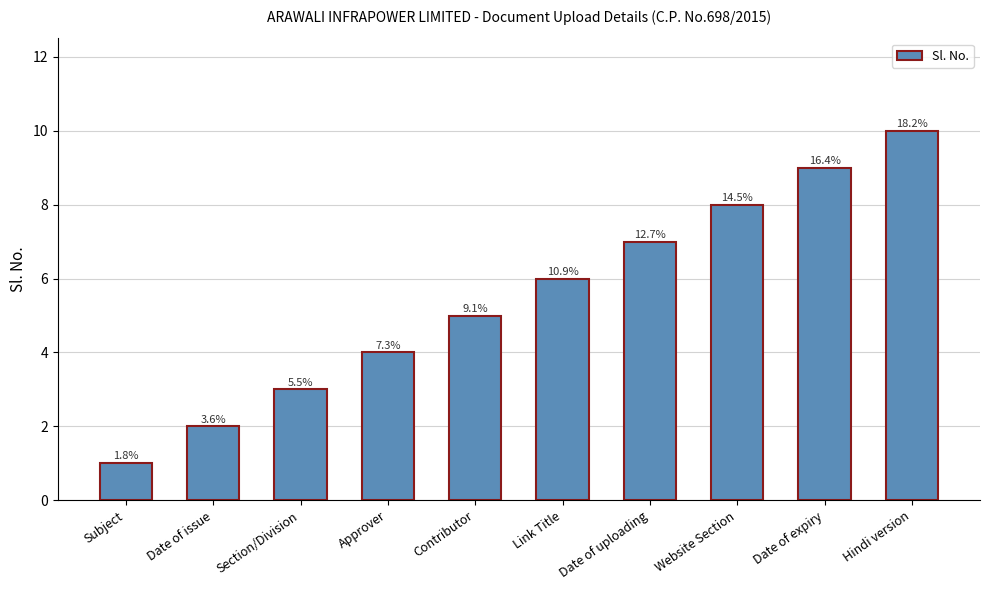

Is it true that the value at Date of expiry is 3?

False